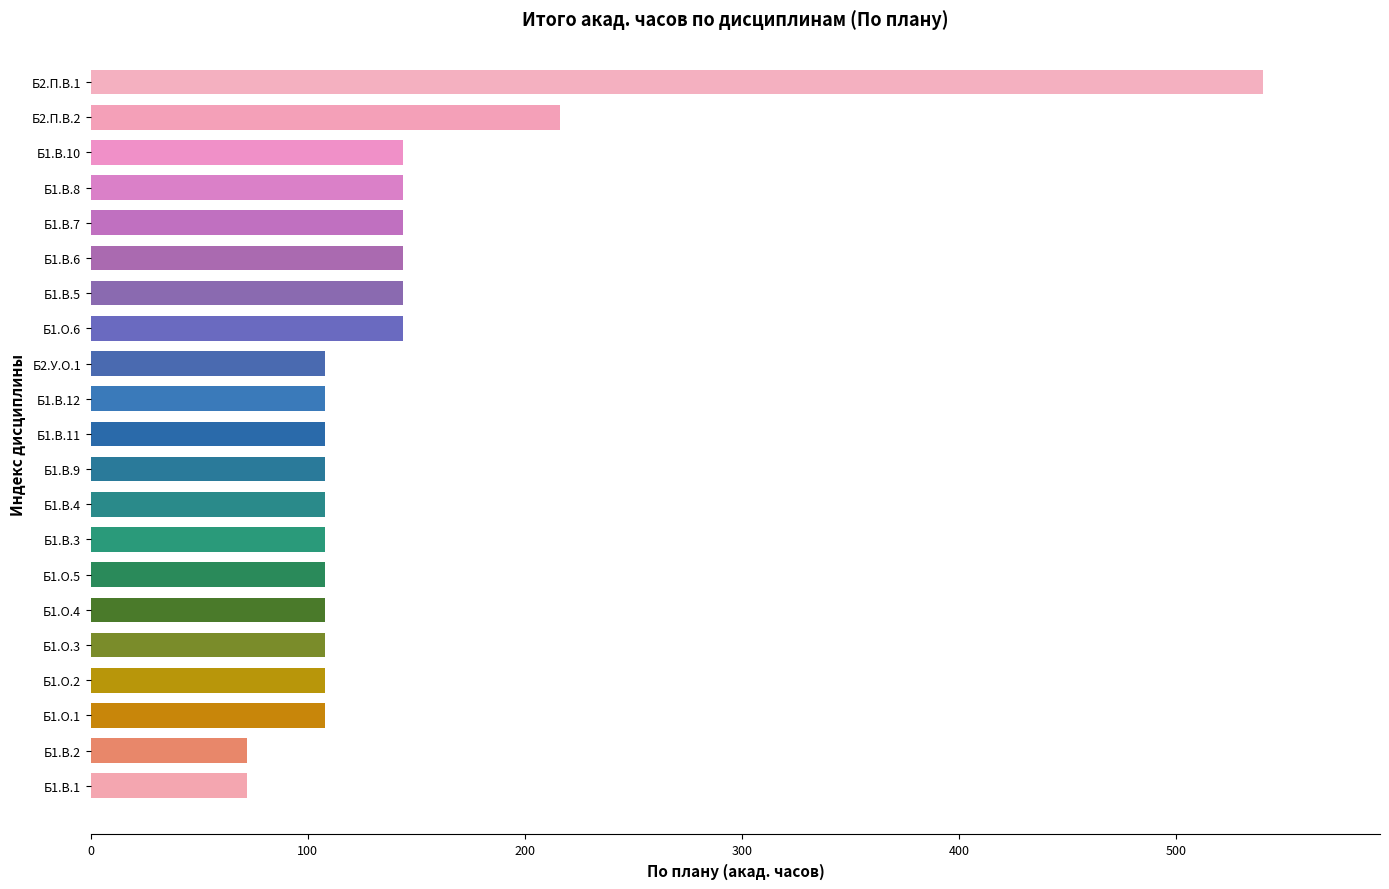

What is the average value?

141